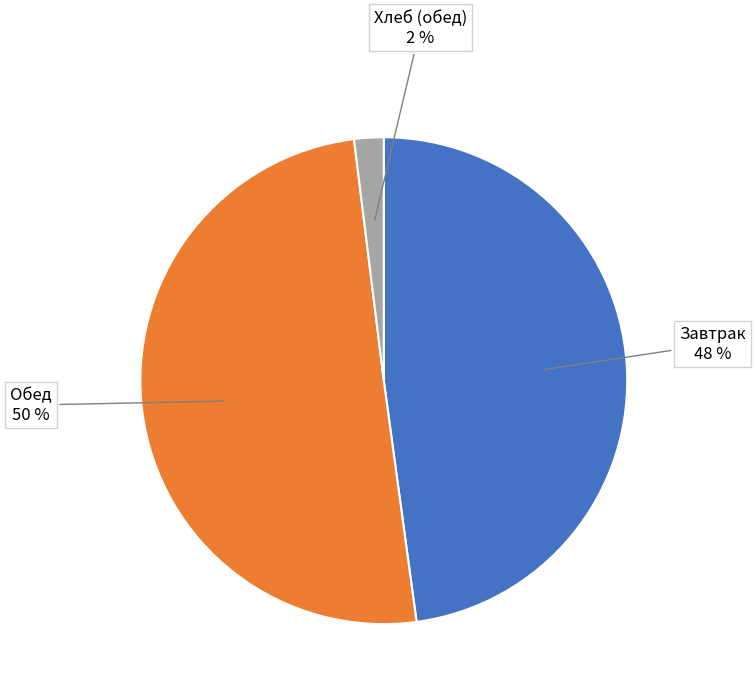

To the nearest percent, what is the average slice percentage?

33%